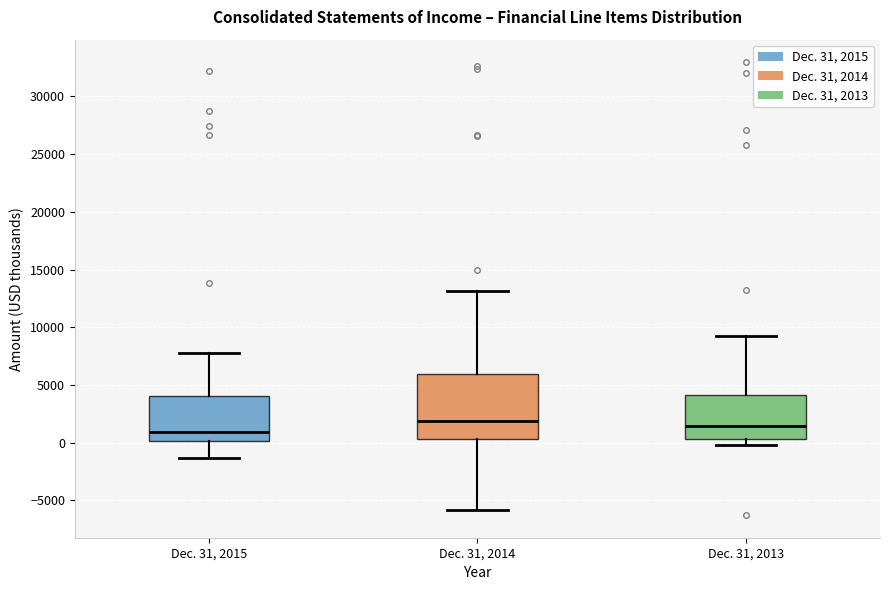

Where does the median line of the box for Dec. 31, 2014 sit on the y-axis? The values are not printed on the chart, so give them approximately, as read against the axis.

2000